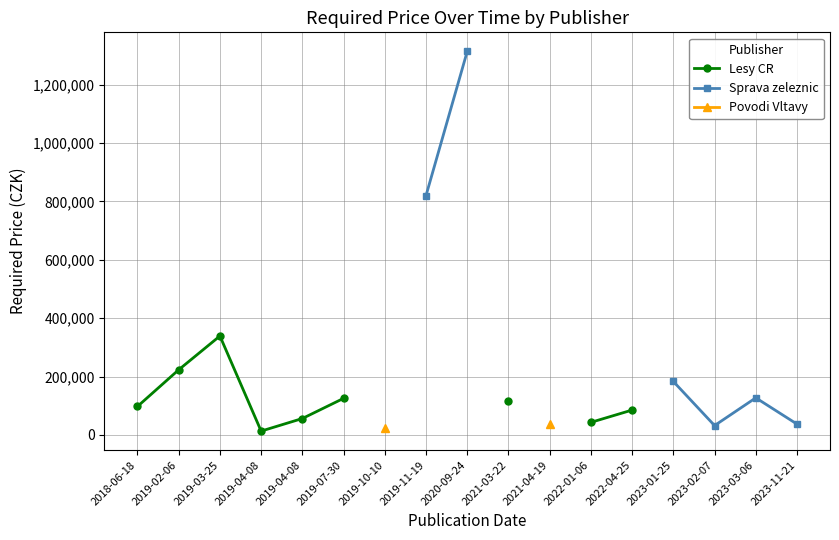

True or false: Lesy CR and Sprava zeleznic cross at least once.

False